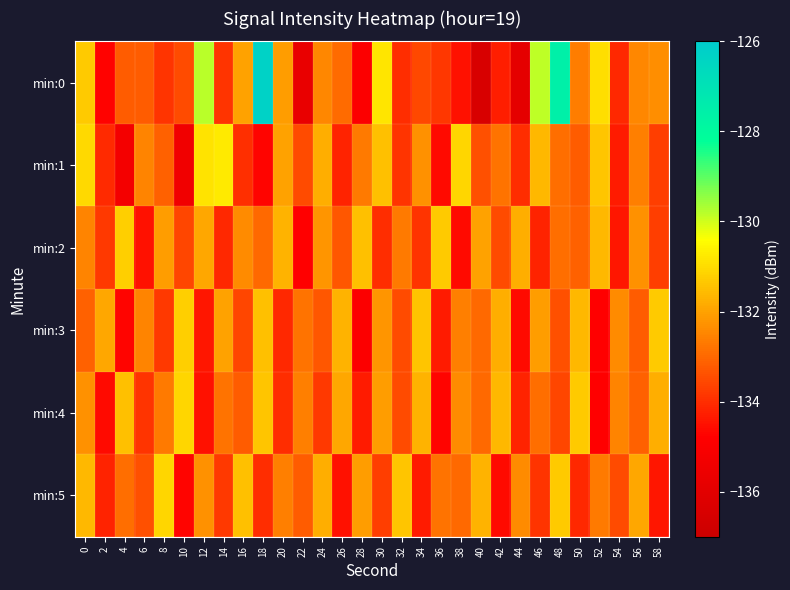

What is the total value across all series at 26?

-798.5